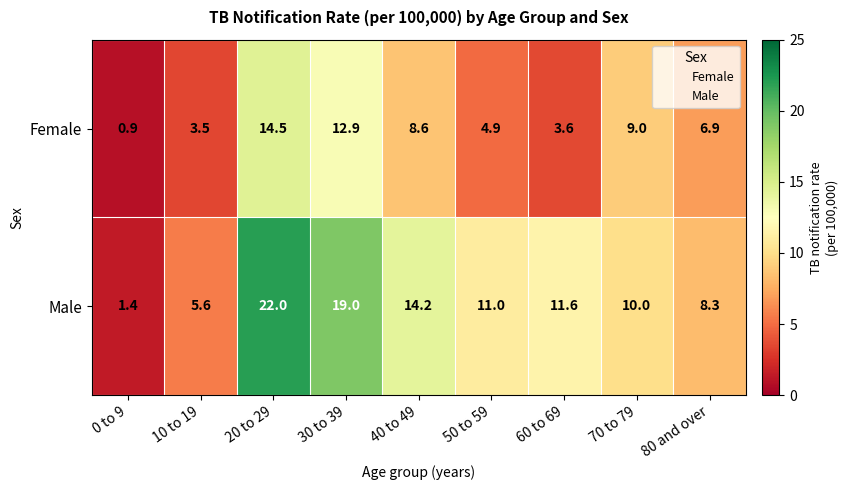

The value of Male at 50 to 59 is 11.0. True or false?

True